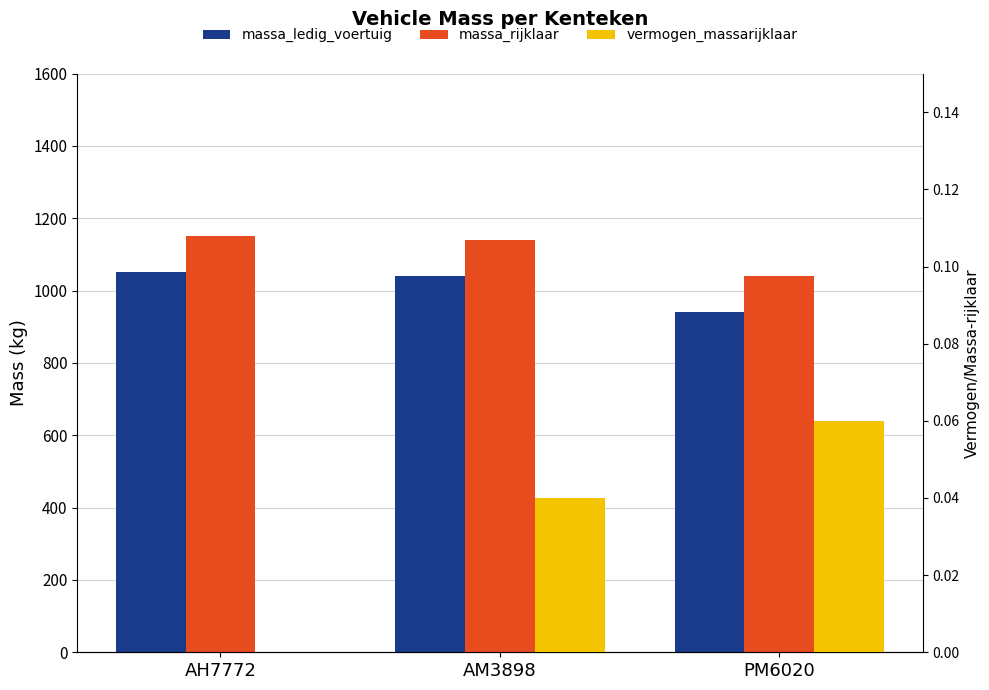

At which label is massa_rijklaar closest to 1096?

AM3898